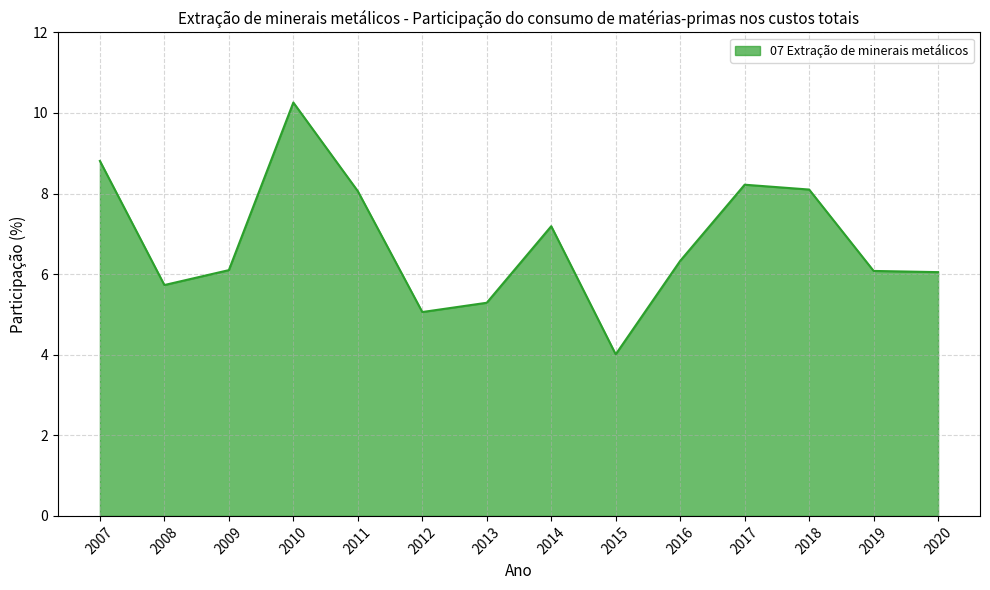

Where does the data first go above 6?

2007